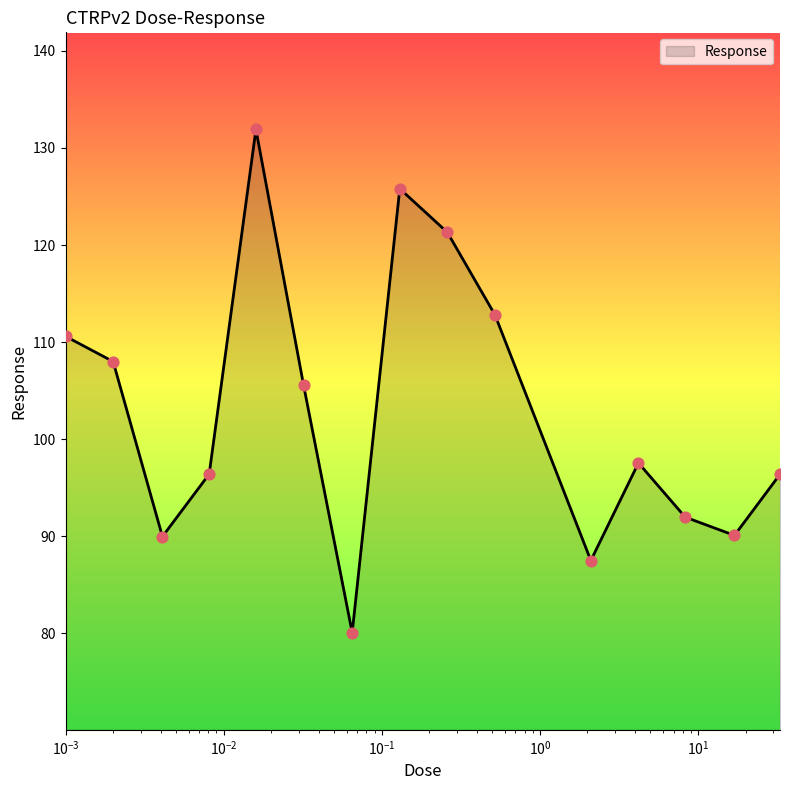

What is the difference between the maximum and minimum values?

51.8